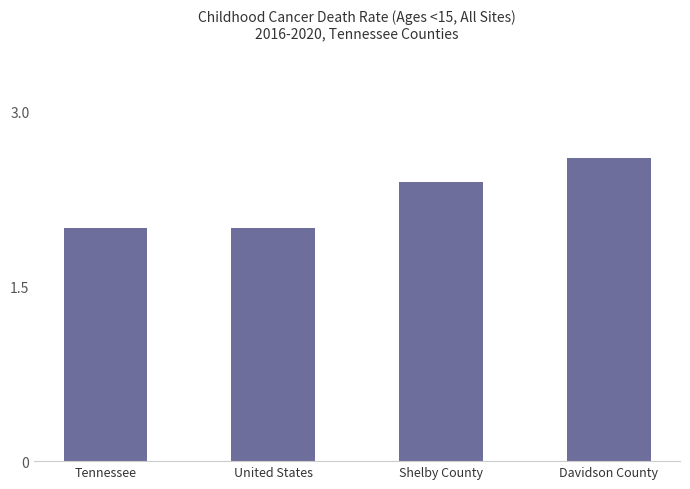

The chart shows a value of 2.4 at Shelby County. True or false?

True